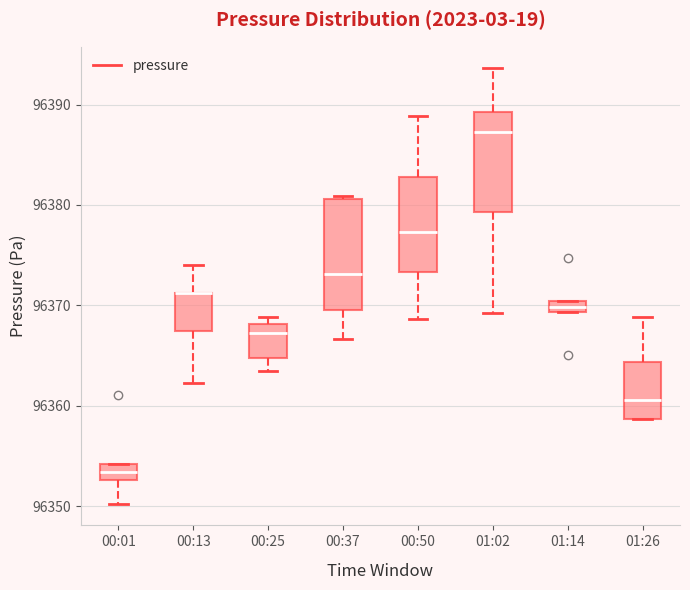

Where does the upper whisker of the box for 00:13 end on the y-axis? The values are not printed on the chart, so give them approximately, as read against the axis.

96374